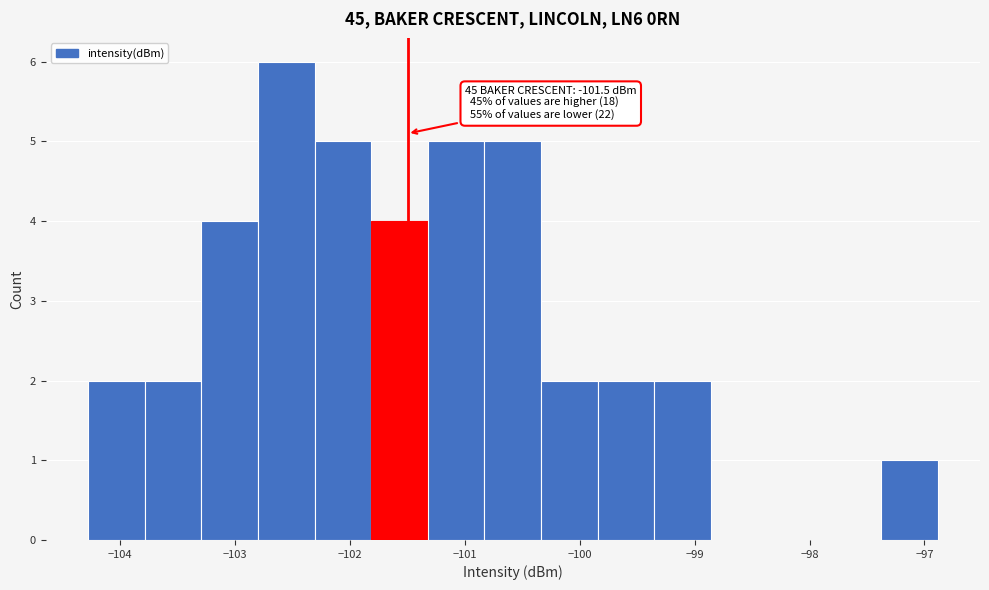

Which range on the x-axis has the tallest bar?

-102.8 to -102.3